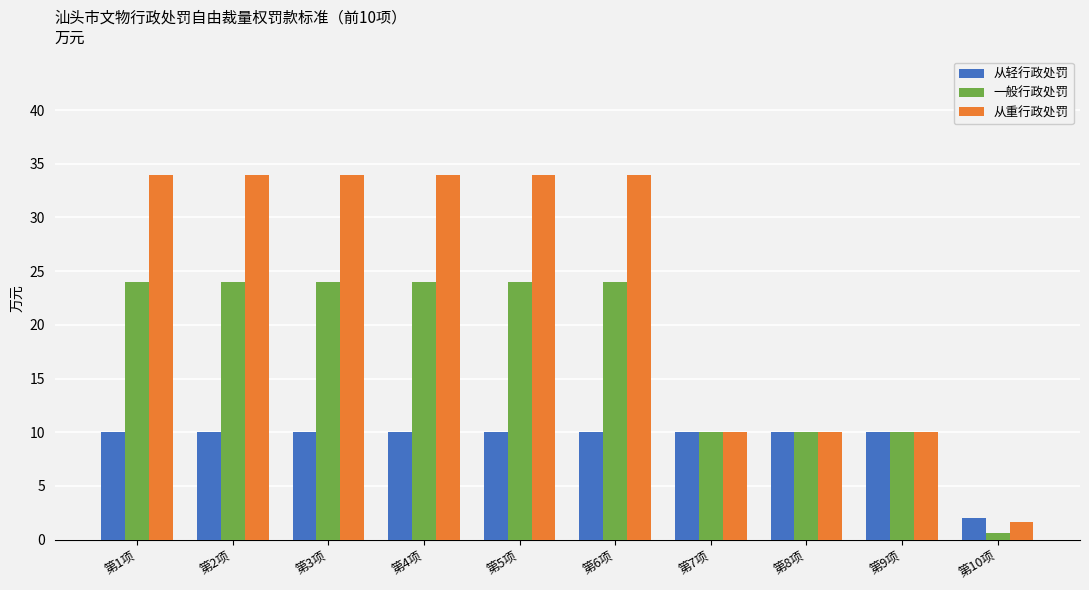

Reading right to left, extract all data points from this chart.

从轻行政处罚: 2.0	10.0	10.0	10.0	10.0	10.0	10.0	10.0	10.0	10.0
一般行政处罚: 0.6	10.0	10.0	10.0	24.0	24.0	24.0	24.0	24.0	24.0
从重行政处罚: 1.6	10.0	10.0	10.0	34.0	34.0	34.0	34.0	34.0	34.0